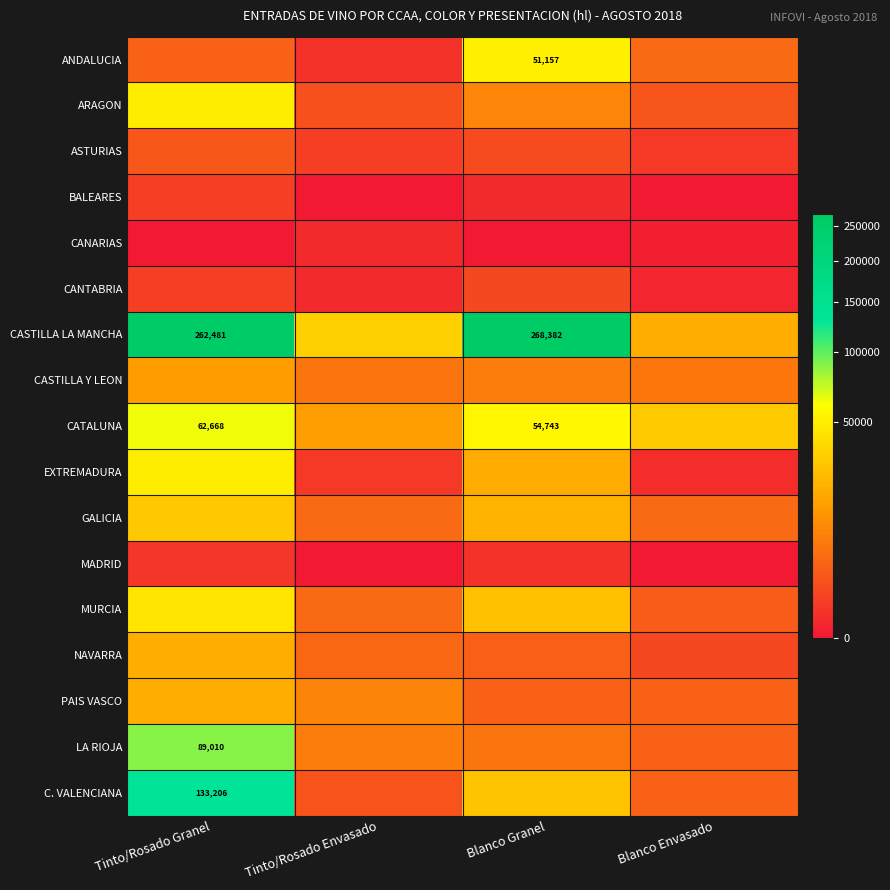

What is the minimum value for NAVARRA?

1154